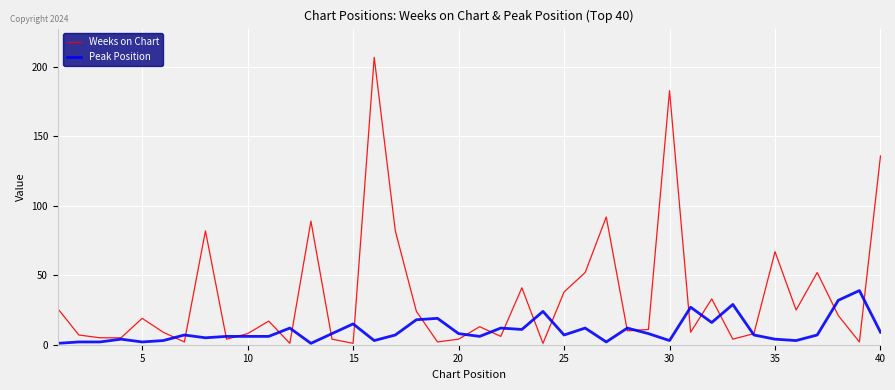

Does the chart display data point markers on the line(s)?

No